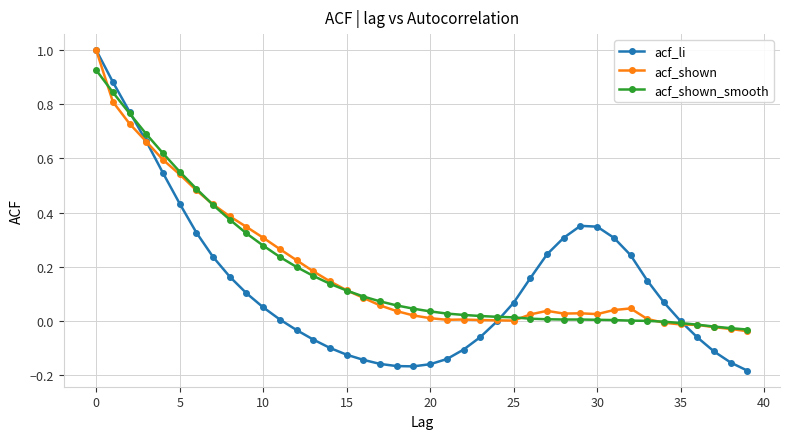

Which series has the widest spread of values?

acf_li